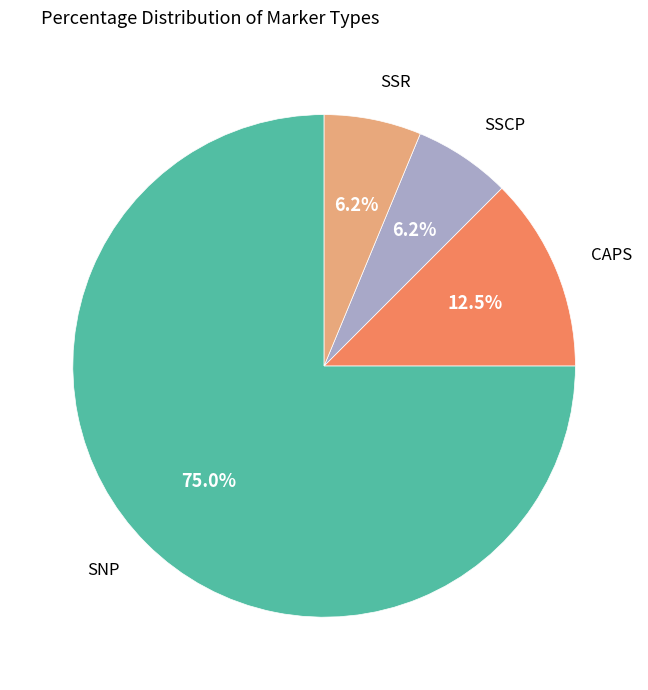

Count the number of slices in the pie.

4